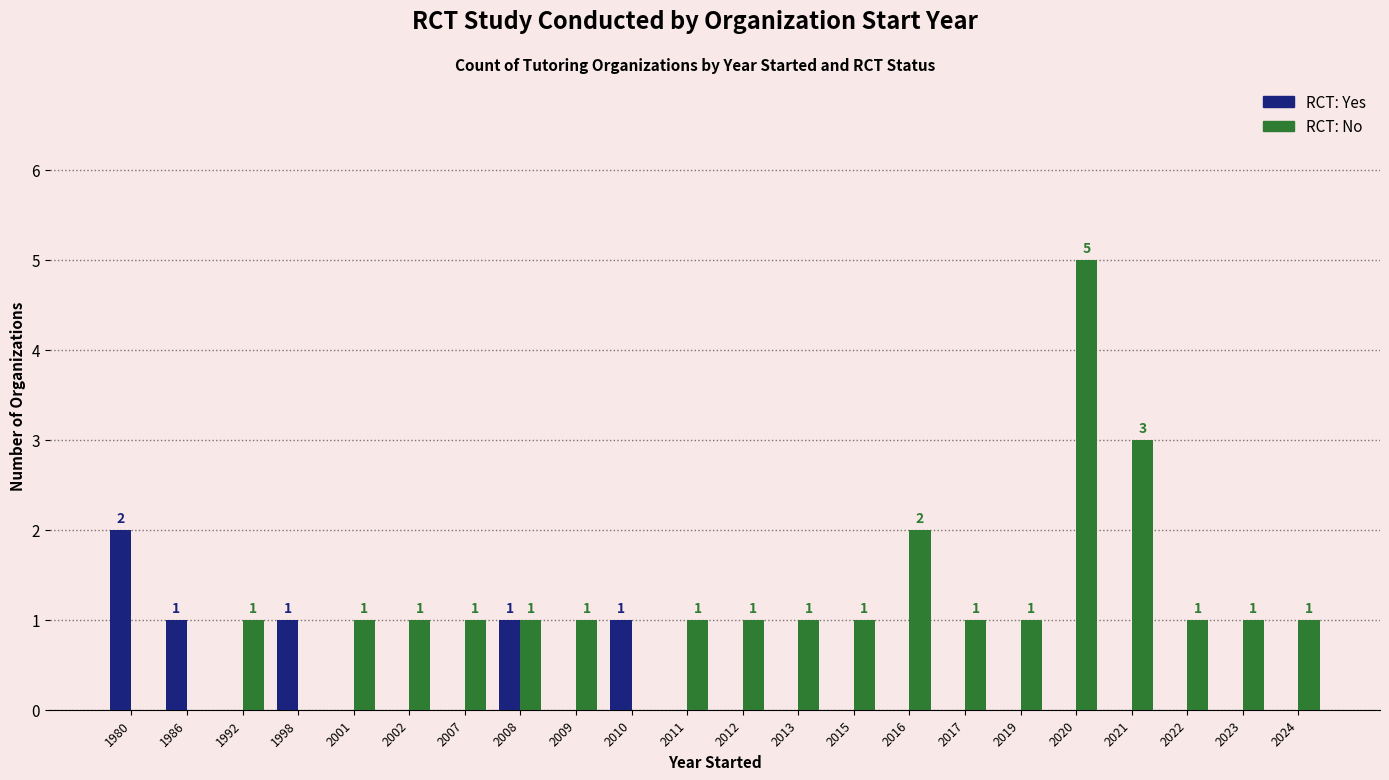

Between 2008 and 2011, which series saw the biggest shift?

RCT: Yes